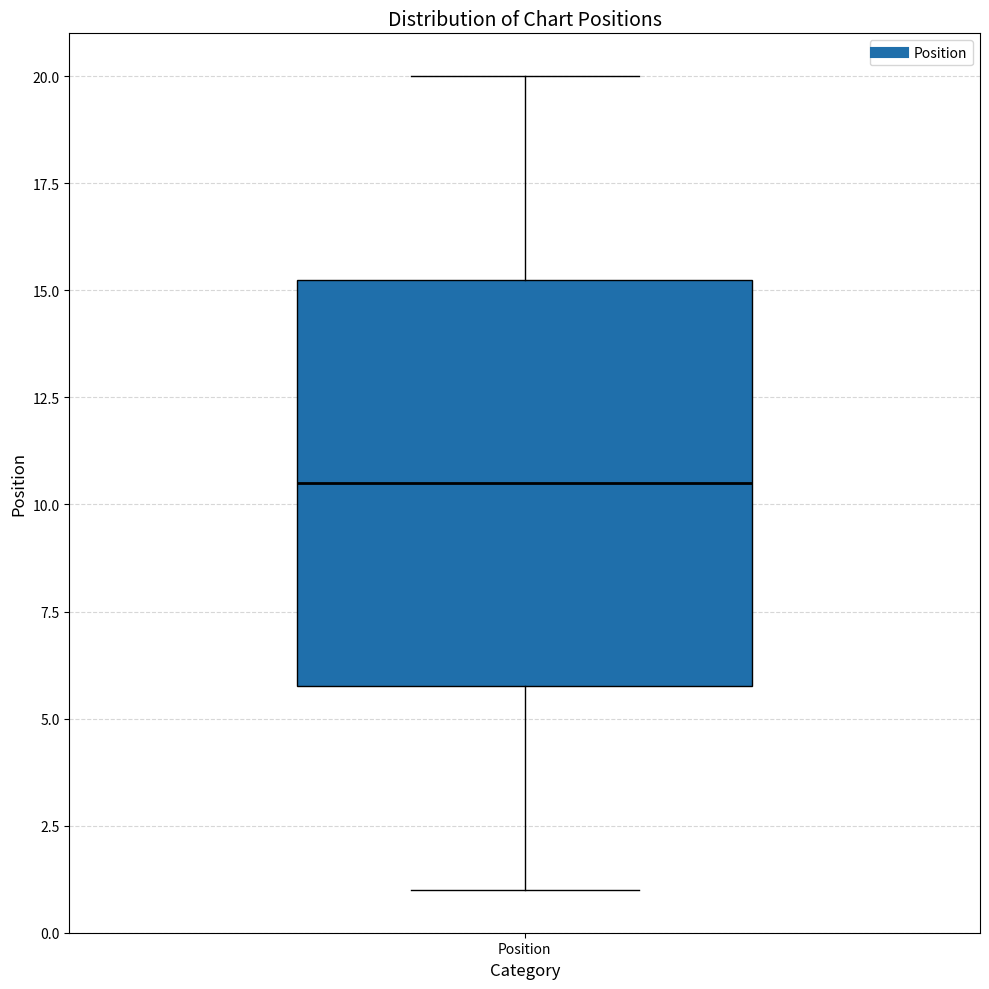

Read this box plot against the y-axis: the position of the median line, the range covered by the box, and the ends of both whiskers. The values are not printed on the chart, so give them approximately, as read against the axis.

median 10.5, box 6.0 to 15.5, whiskers 1.0 to 20.0